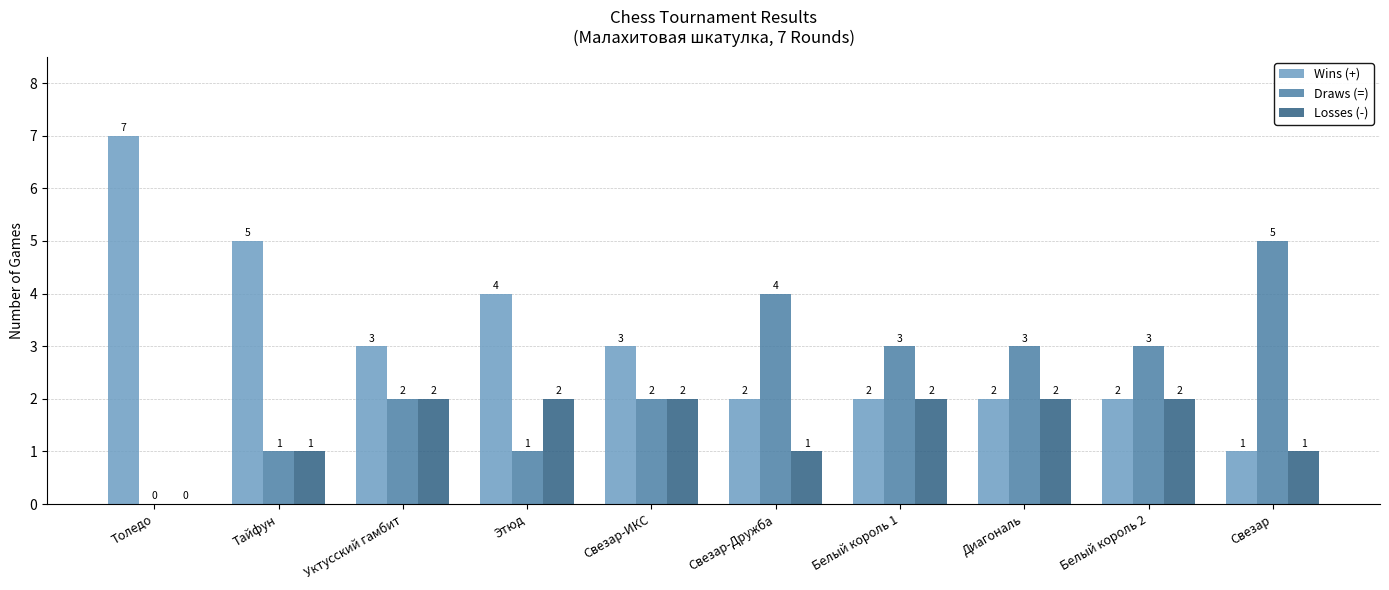

What is the maximum value shown in the chart?

7